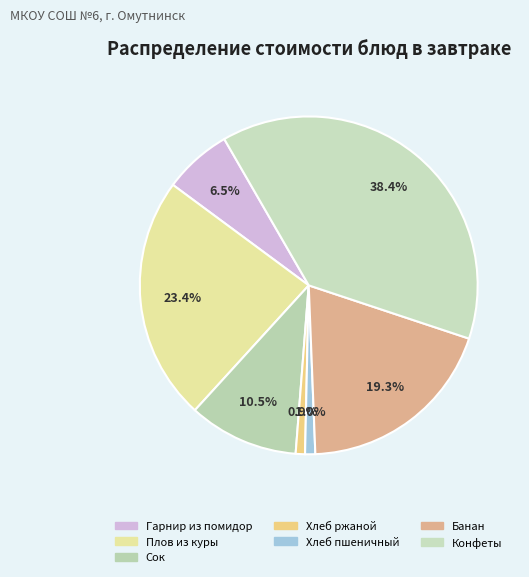

How many segments does this pie chart have?

7